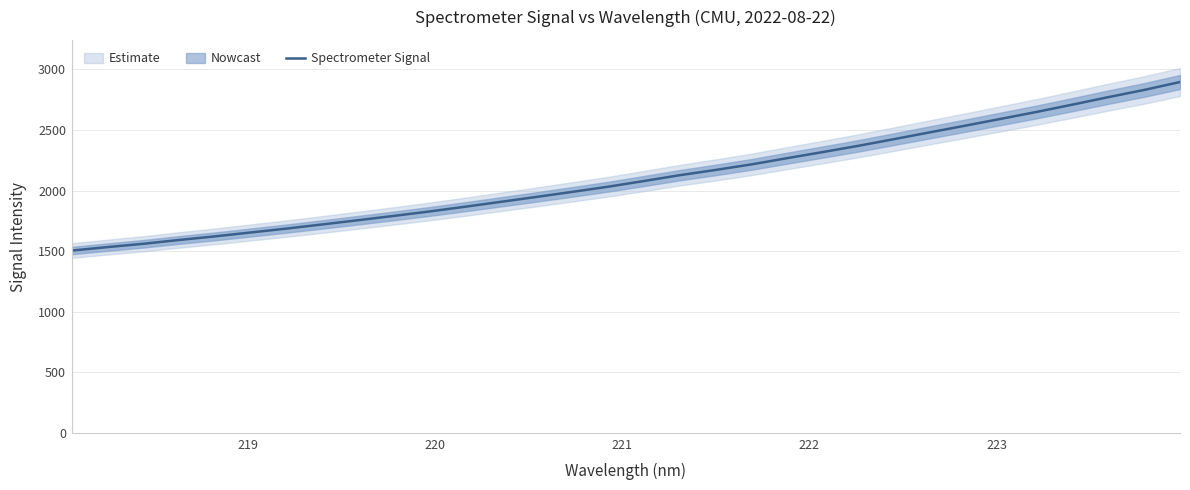

How many values are below 2078?

16